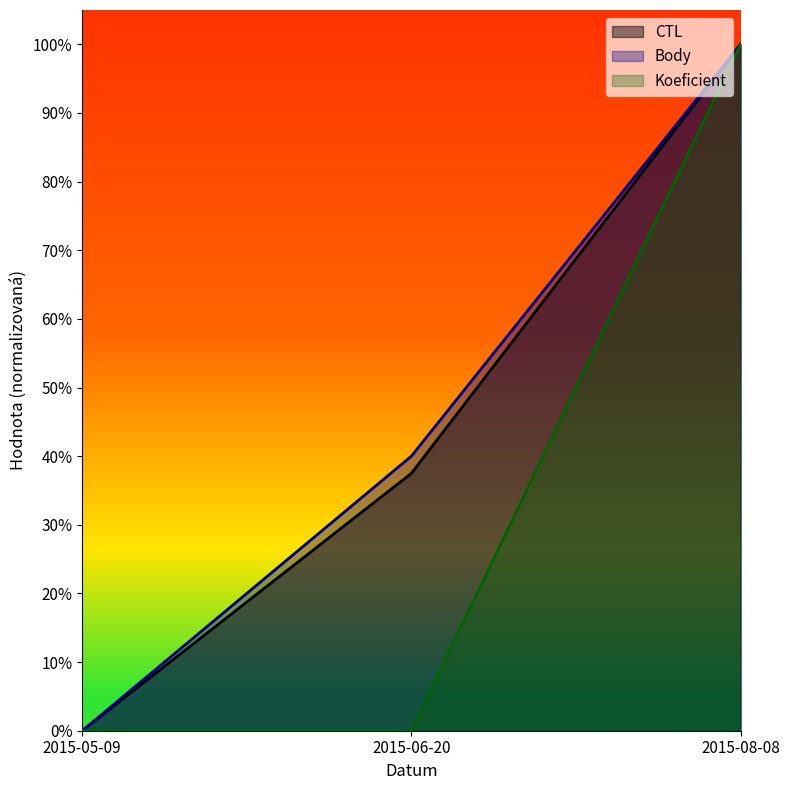

Is the value of Body at 2015-08-08 greater than the value of CTL at 2015-06-20?

Yes